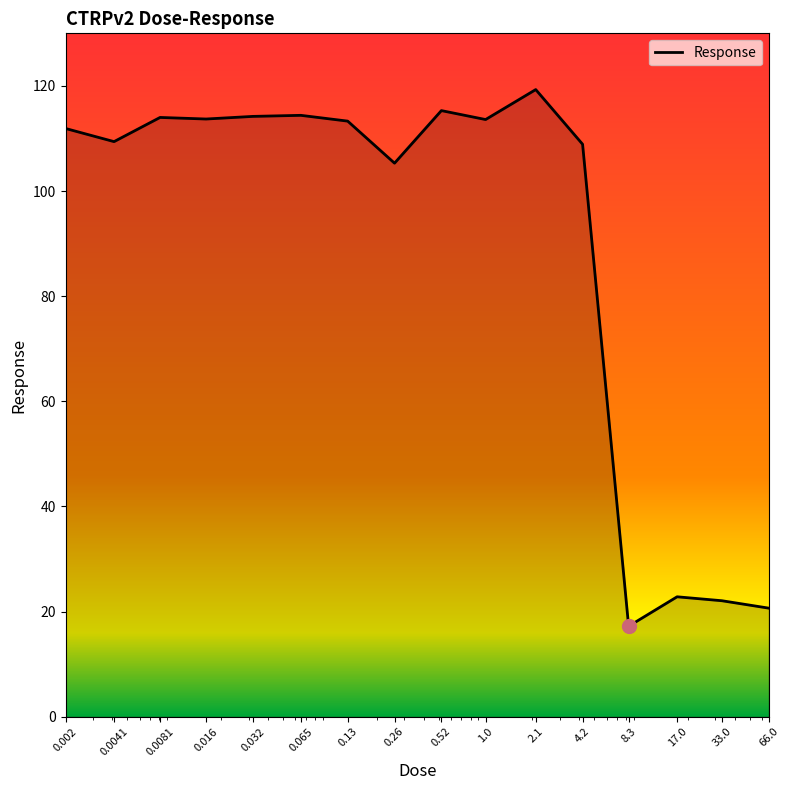

What is the maximum value shown in the chart?

119.3